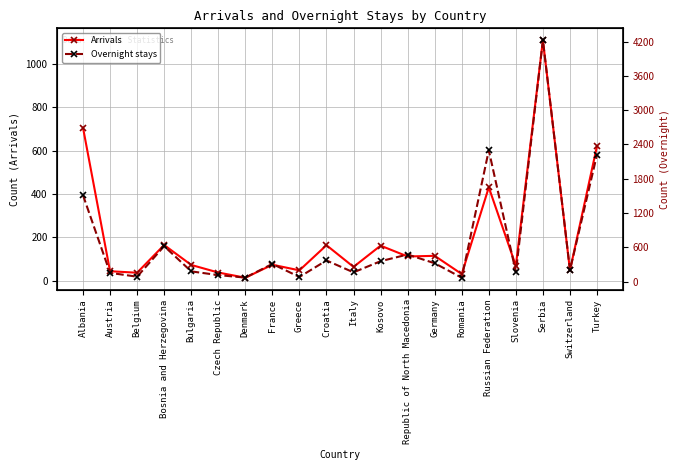

Where is the first local minimum for Overnight stays?

Belgium